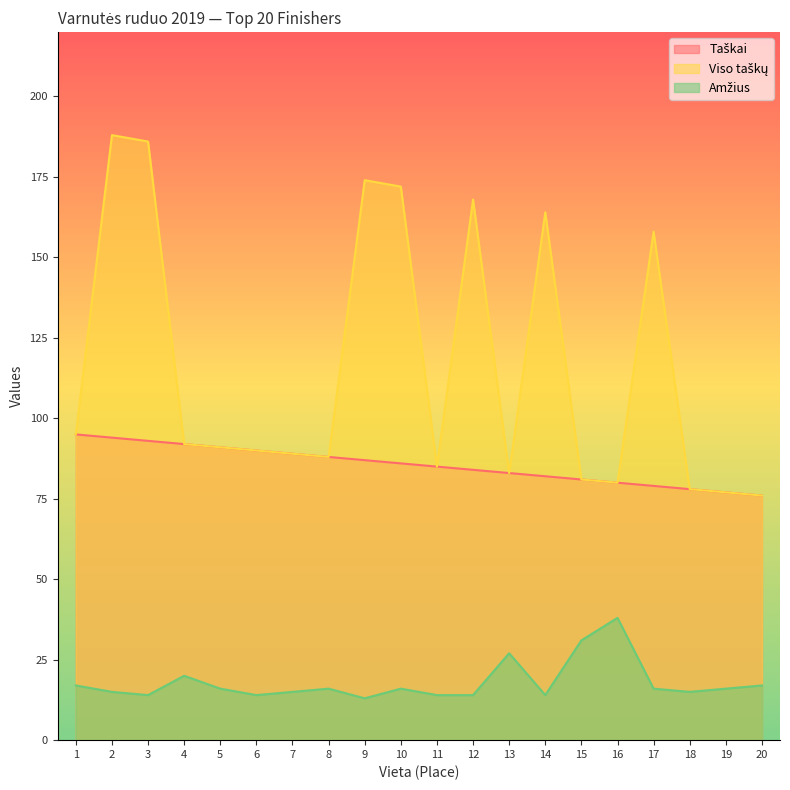

What is the value of the Amžius point at the 14th from the left?

14